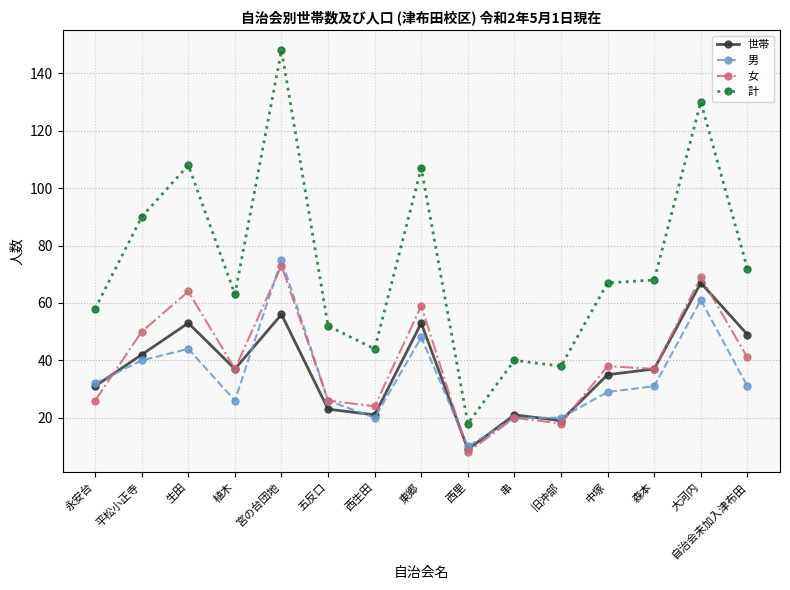

Read the 計 value at 森本, to the nearest 50.

50